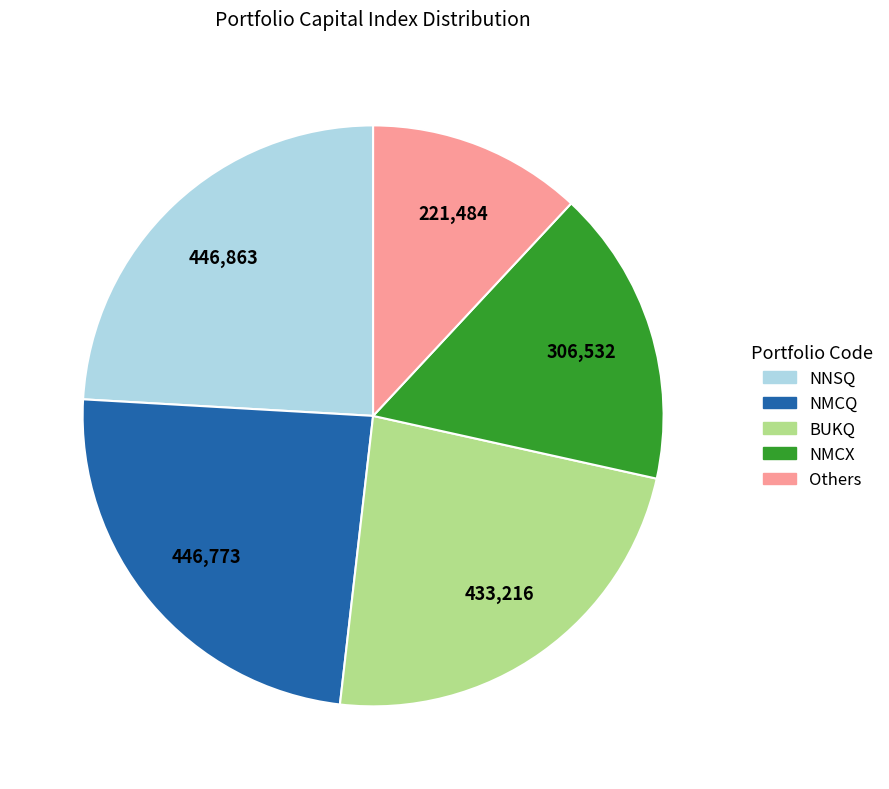

How many slices are in this pie chart?

5